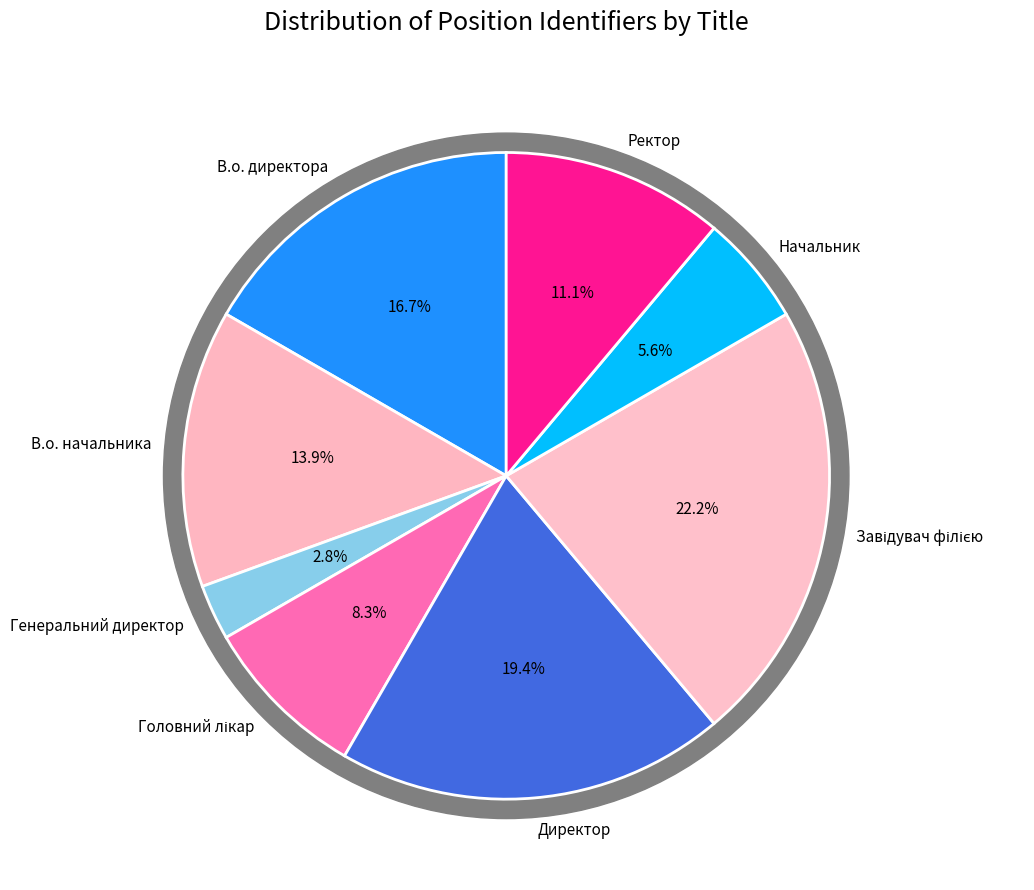

What is the change in value from Генеральний директор to Ректор?

+3